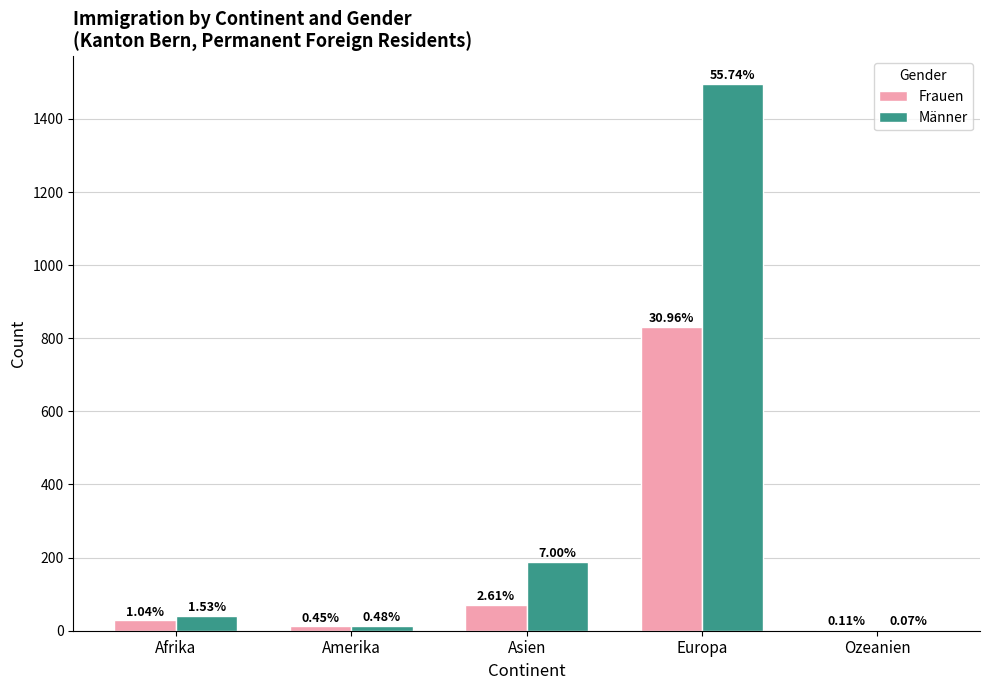

What is the maximum value shown in the chart?

1496